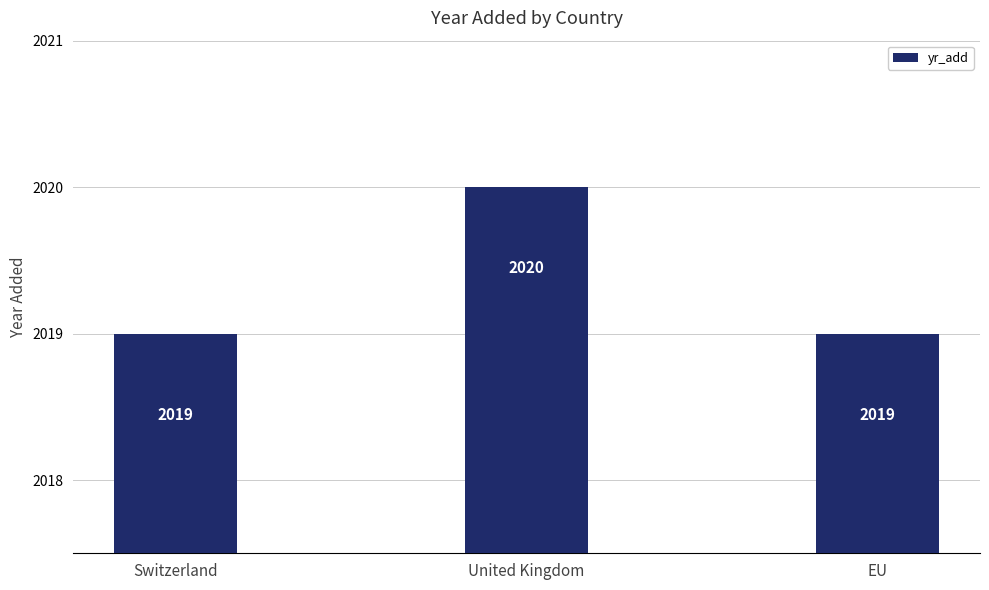

What is the label of the 2nd bar from the right?

United Kingdom